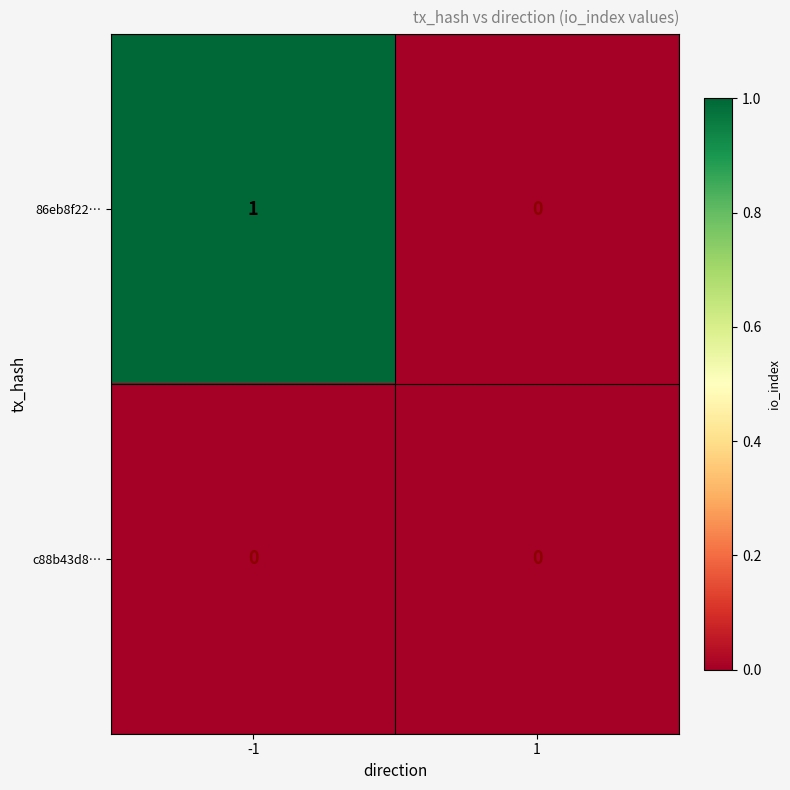

How many series are shown in this chart?

2